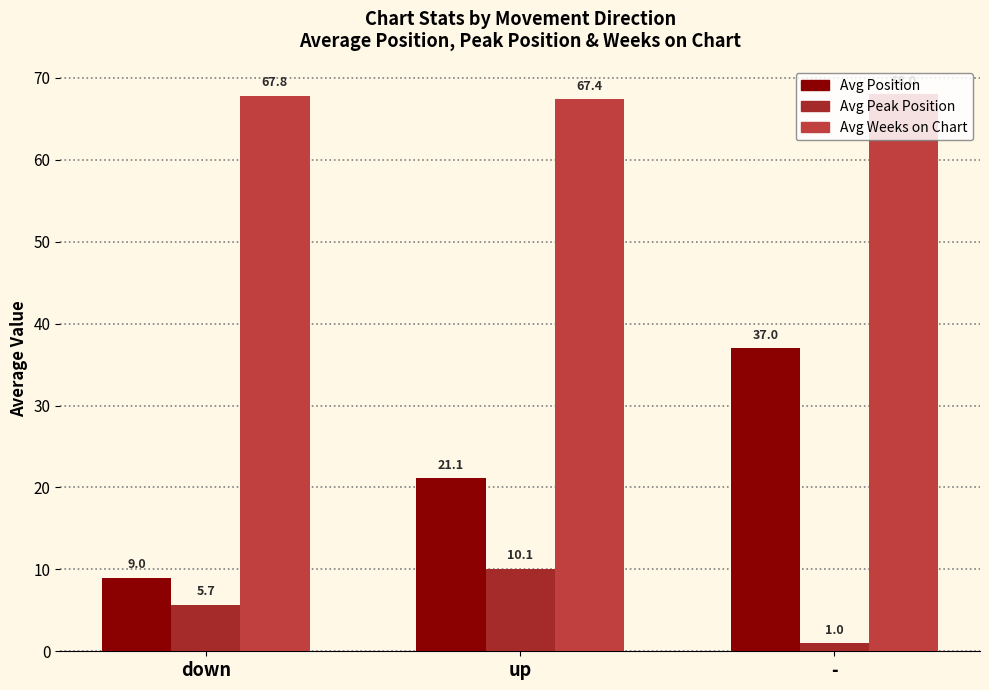

Does the chart contain stacked bars?

No